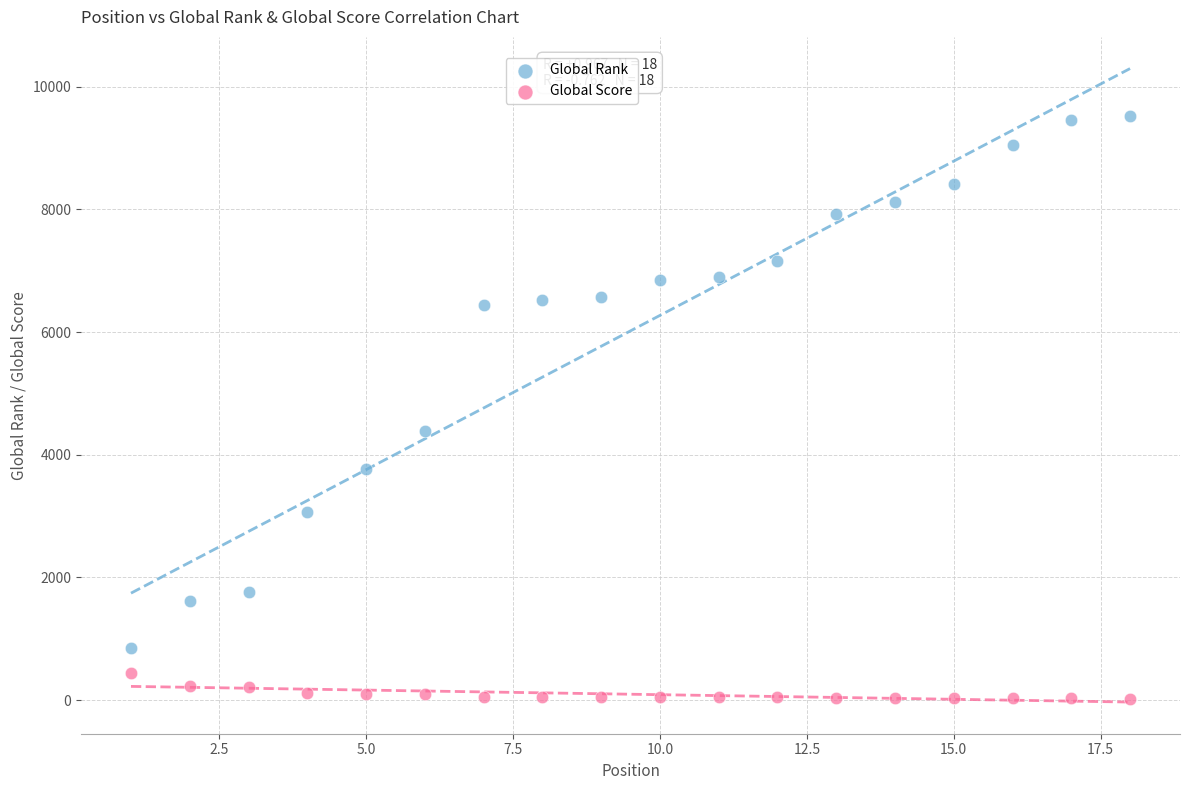

What is the X range (max minus min) for the scatter plot?

17